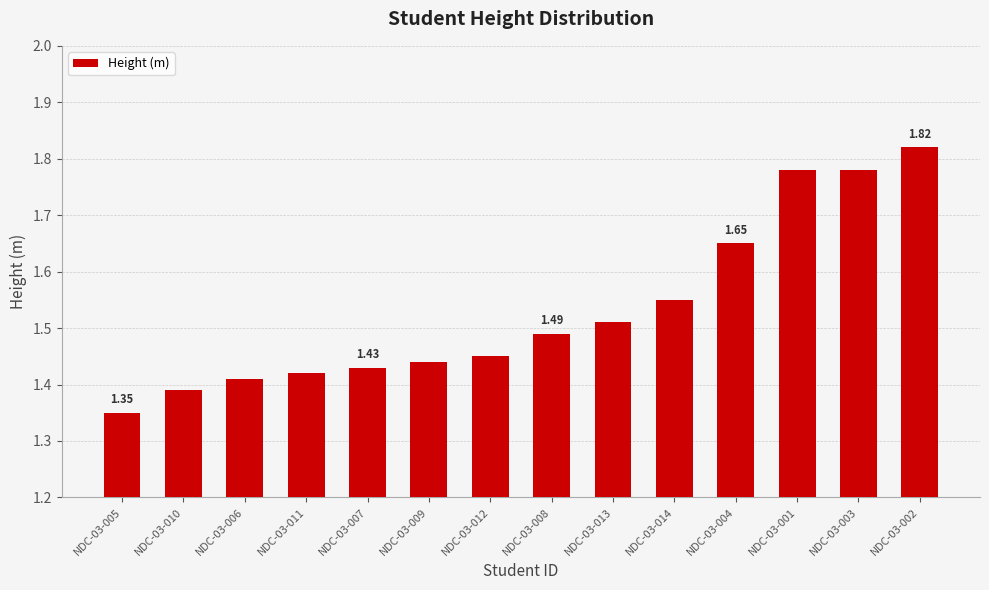

What is the sum of the values at NDC-03-011 and NDC-03-013?

2.9